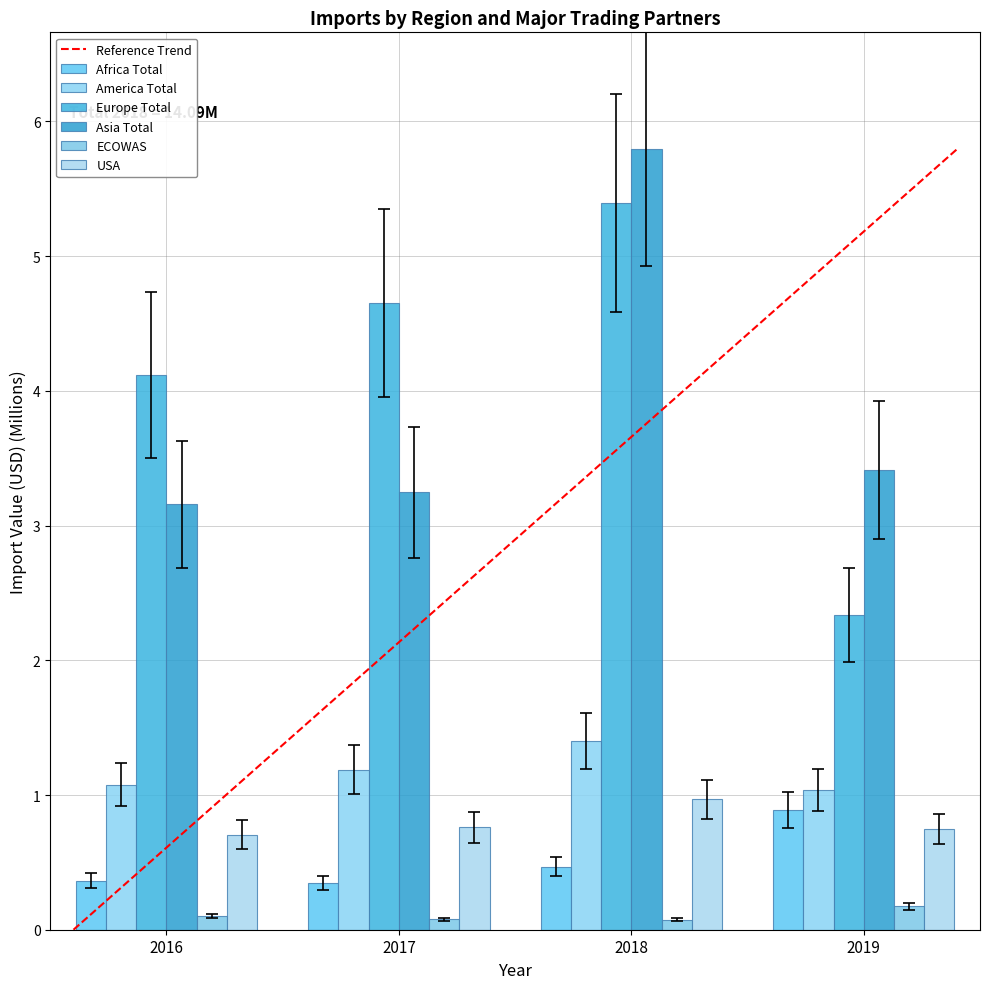

How many series are shown in this chart?

6